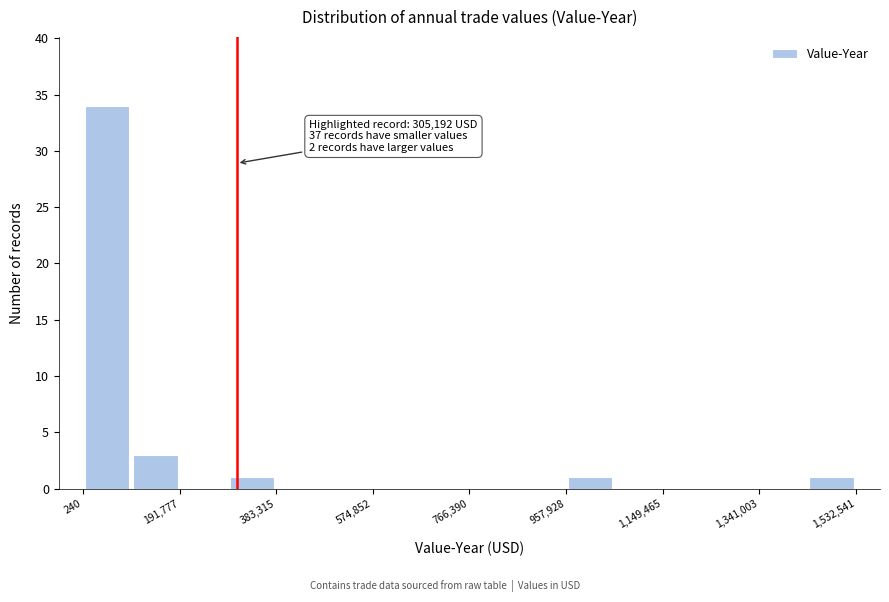

Over which range of the x-axis is the bar tallest?

0 to 100000